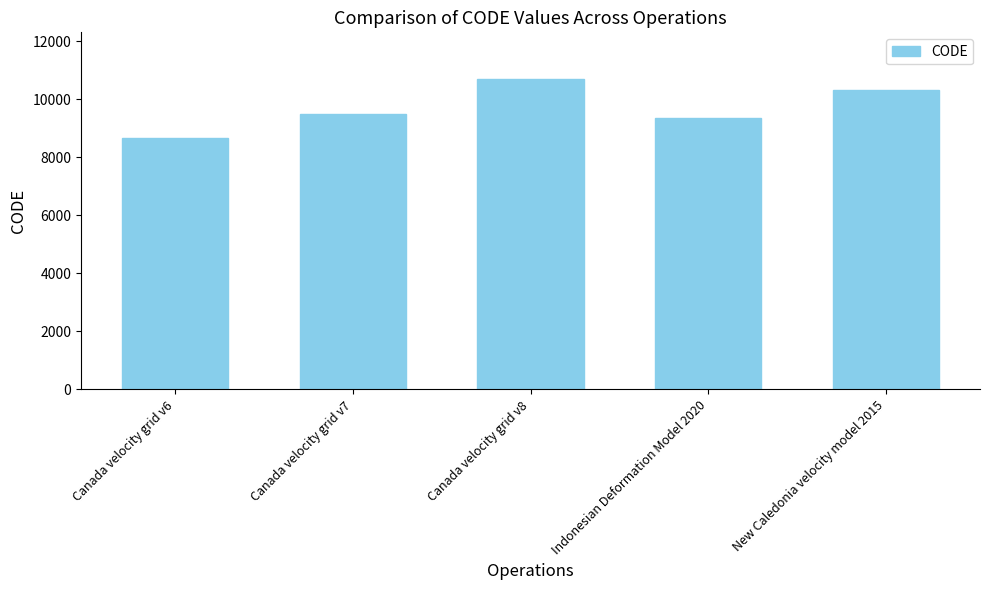

Approximately how many times larger is the value at Indonesian Deformation Model 2020 compared to New Caledonia velocity model 2015?

0.9